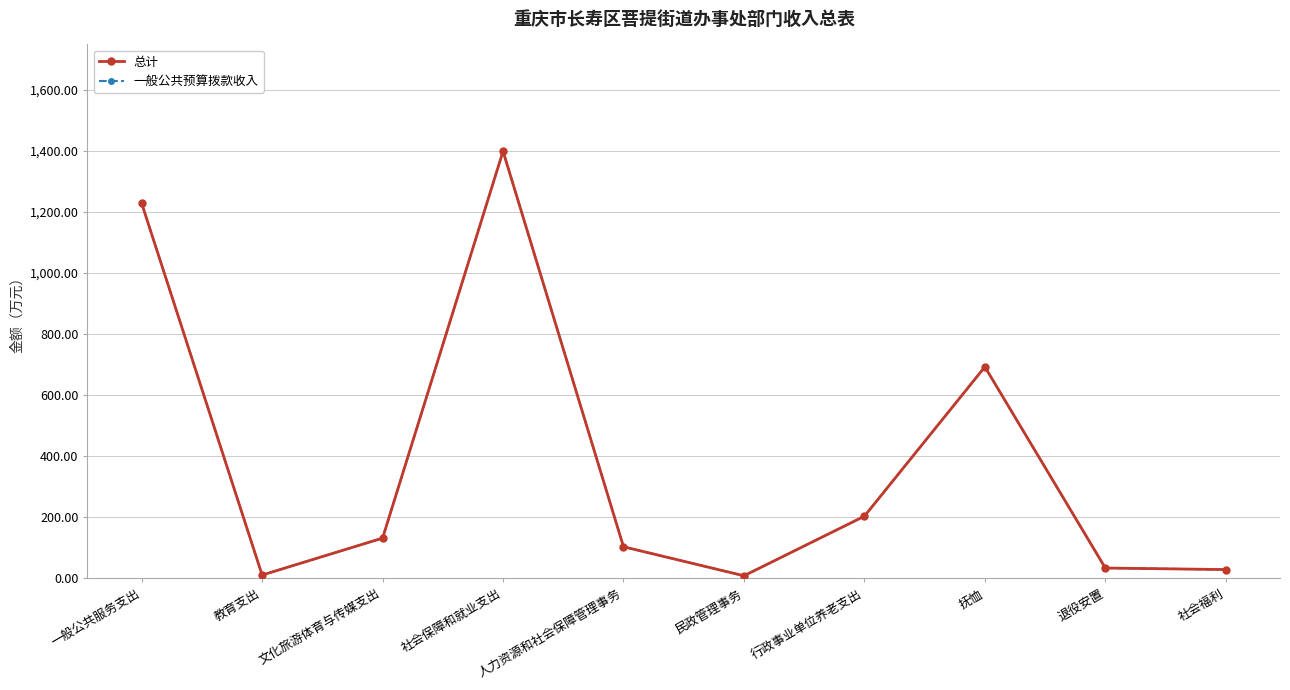

Is it true that 总计 equals 5.3 at 民政管理事务?

False